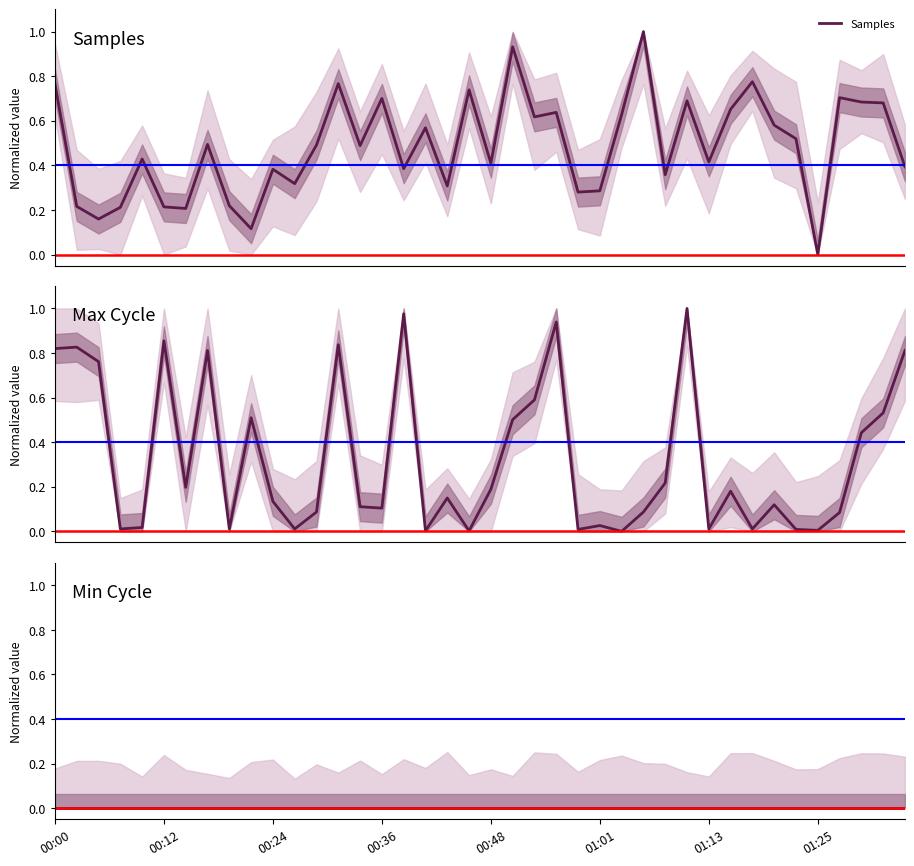

List the labels in order of Samples value, largest first.

27, 21, 32, 13, 00:00, 19, 36, 15, 29, 37, 38, 31, 23, 26, 22, 33, 17, 34, 01:25, 12, 14, 00:48, 30, 20, 39, 16, 10, 28, 11, 18, 25, 24, 8, 00:12, 01:01, 00:36, 01:13, 00:24, 9, 35